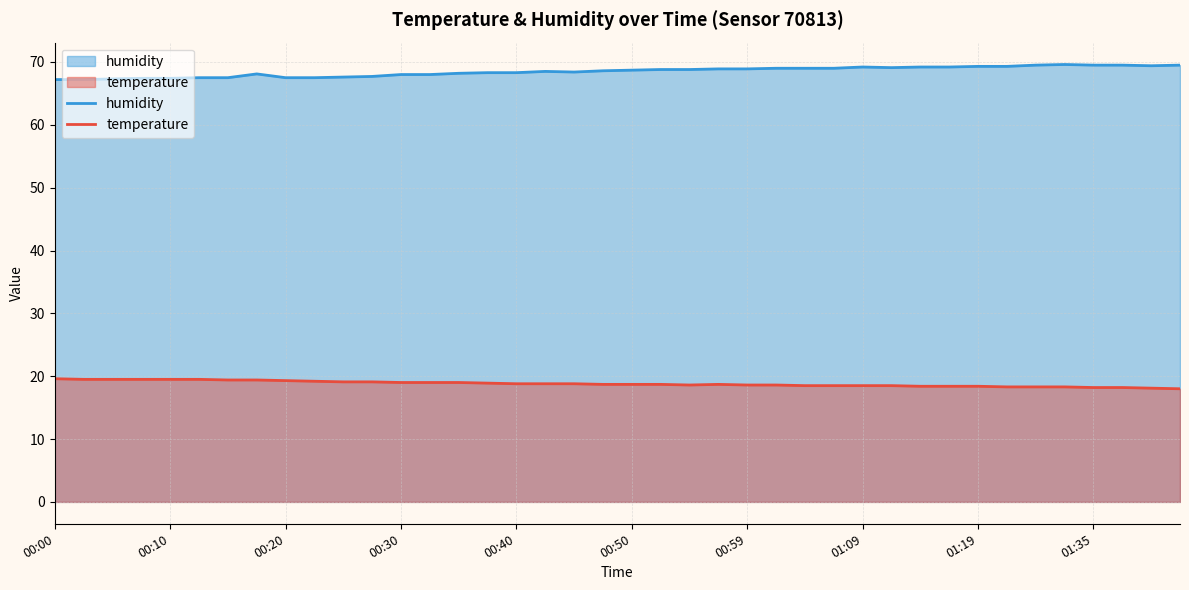

The temperature series shows 6.7 at 00:40. True or false?

False